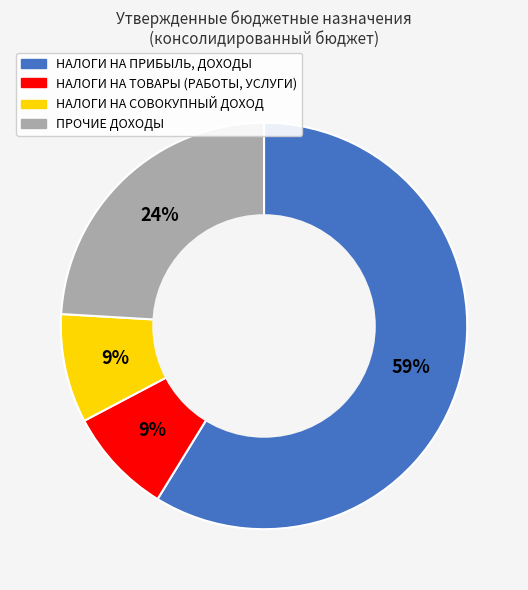

Approximately how many times larger is the value at НАЛОГИ НА ТОВАРЫ (РАБОТЫ, УСЛУГИ) compared to ПРОЧИЕ ДОХОДЫ?

0.4